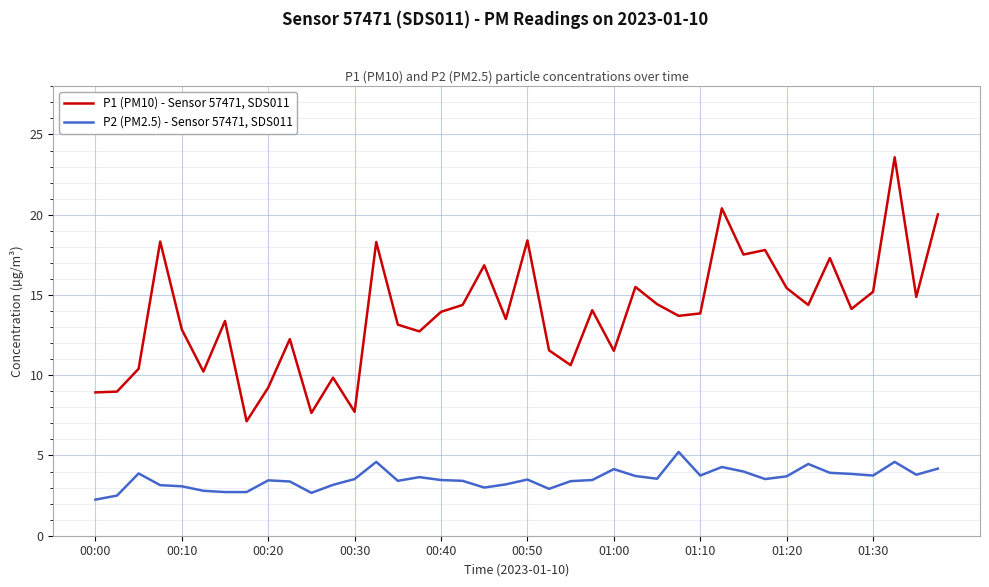

True or false: P2 (PM2.5) - Sensor 57471, SDS011 and P1 (PM10) - Sensor 57471, SDS011 cross at least once.

False